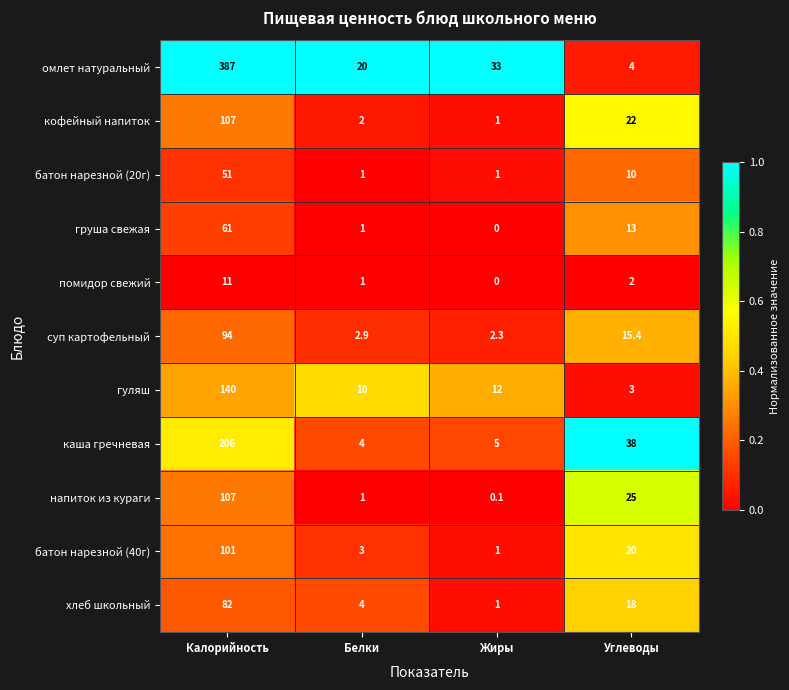

What is the difference between the second highest and second lowest values in the хлеб школьный series?

14.0